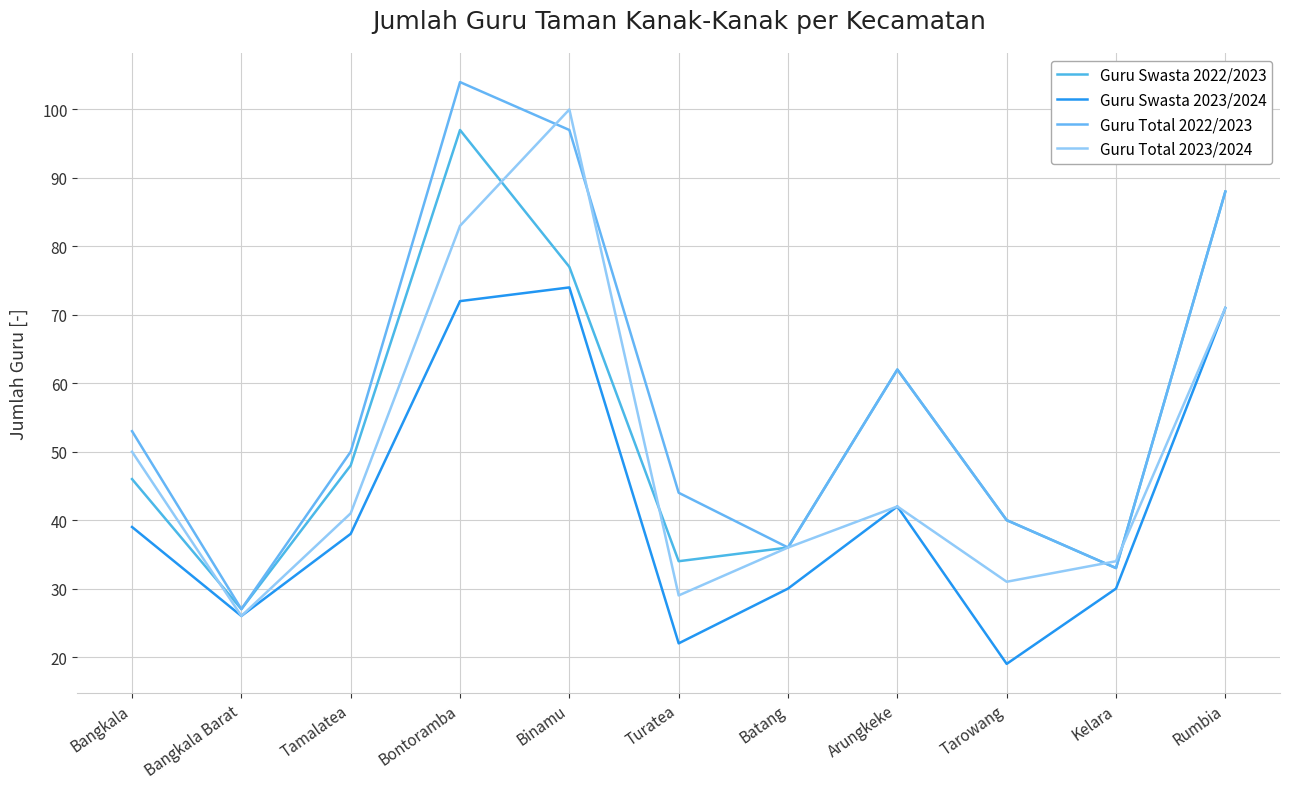

At how many categories does at least one series exceed 86?

3